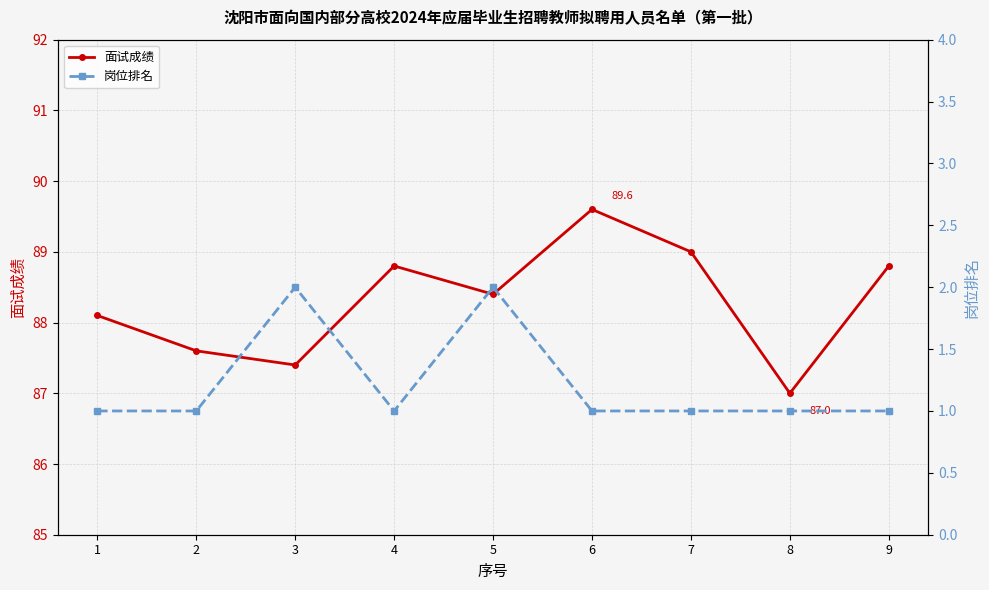

True or false: 岗位排名 has a value of 1.0 at 7.

True